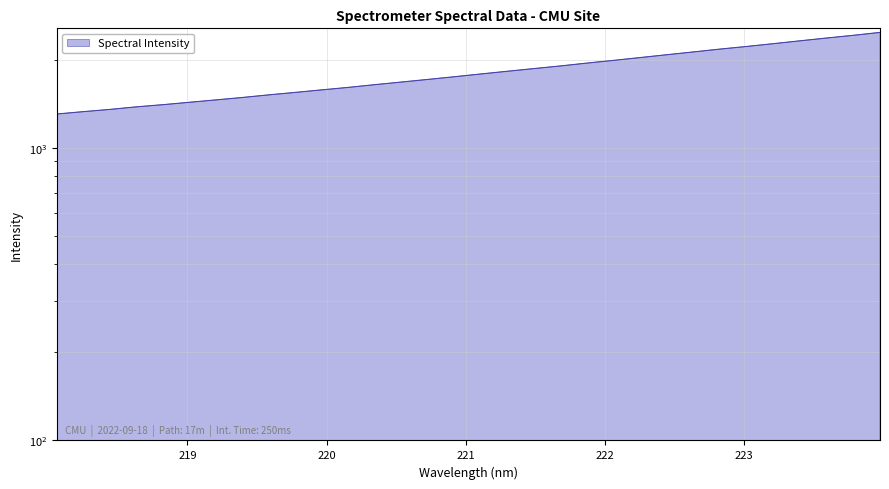

True or false: there are more than 2 points higher than both neighbors.

False